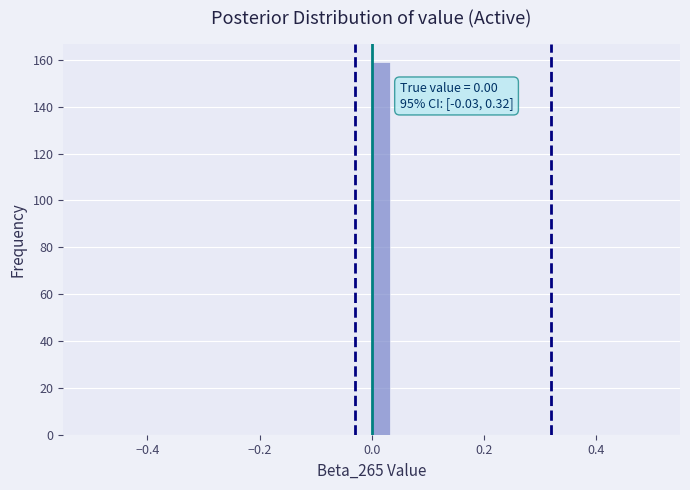

Read against the x-axis, roughly where is the centre of the tallest bar?

0.02